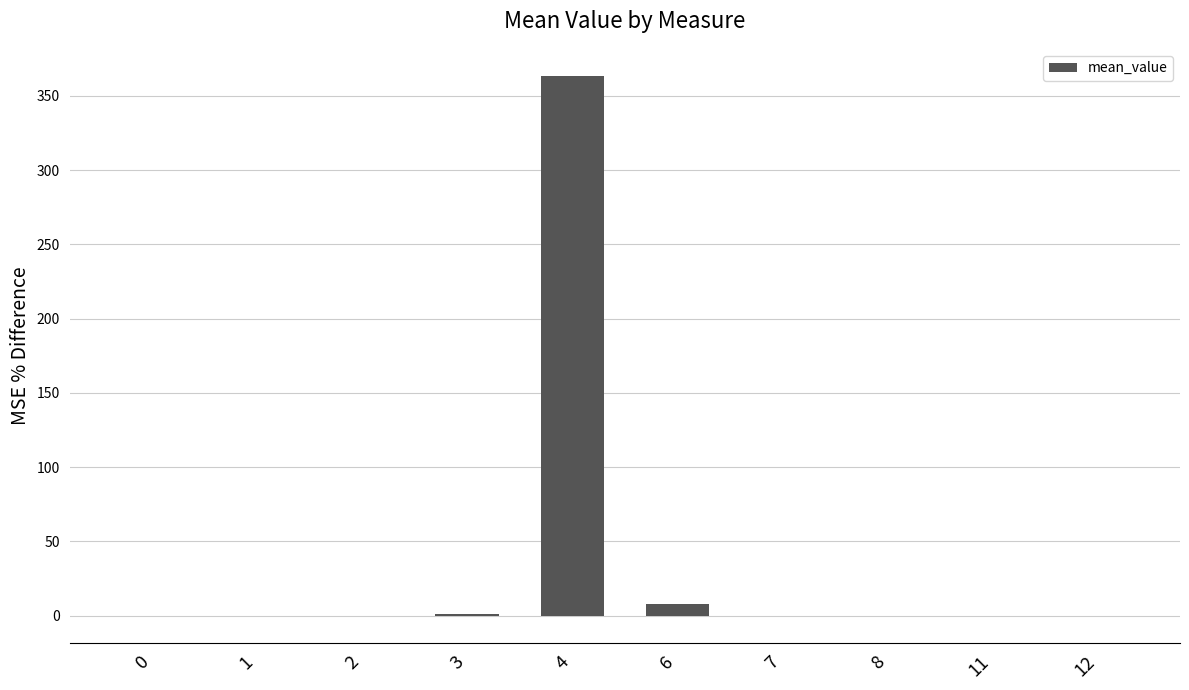

Are the bars horizontal?

No